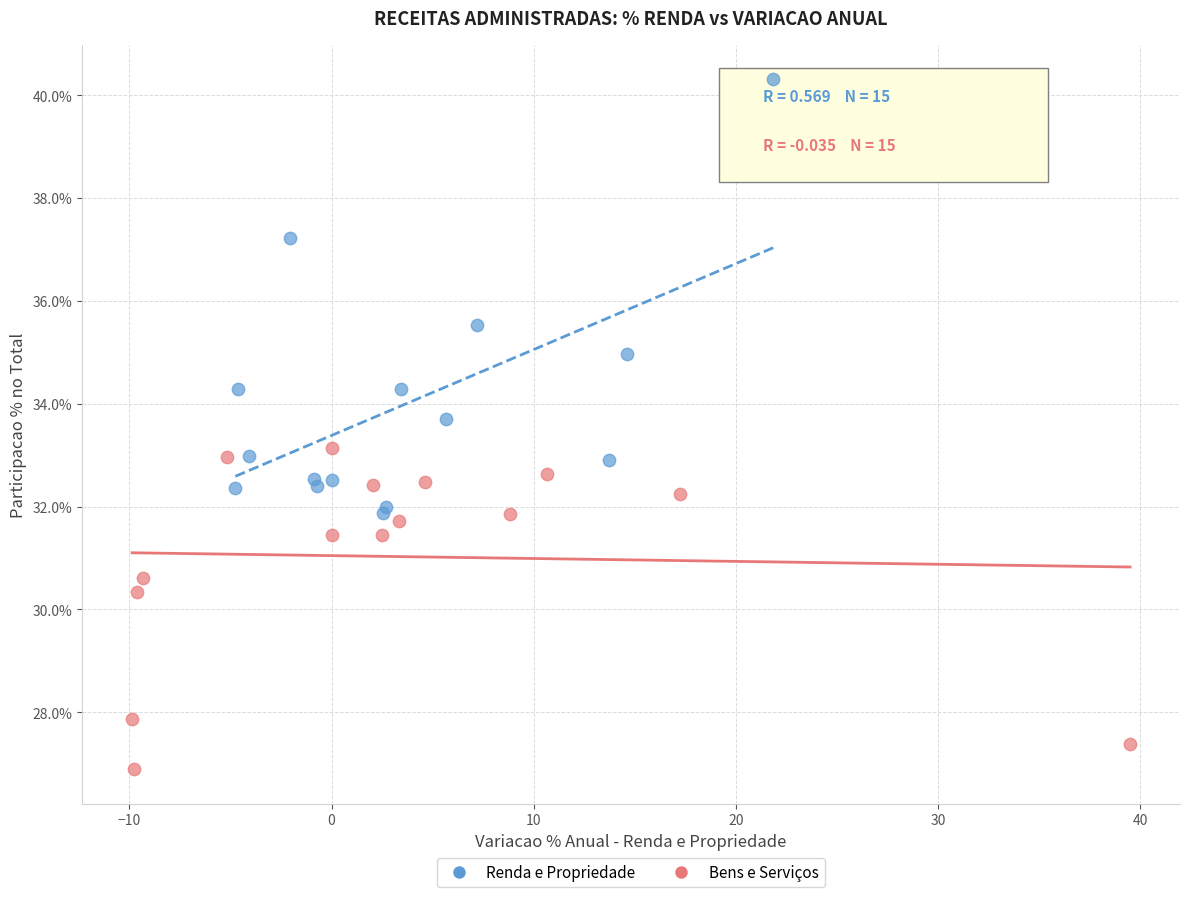

Which series reaches the minimum Y coordinate?

Bens e Serviços